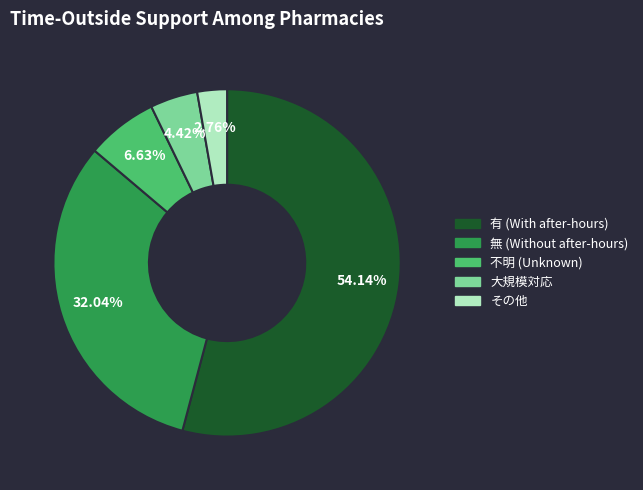

How many slices are in this pie chart?

5